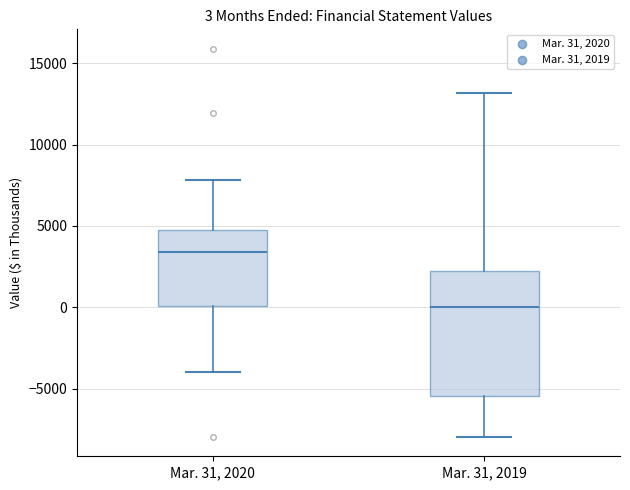

Which box is the tallest, from its lower edge to its upper edge?

Mar. 31, 2019